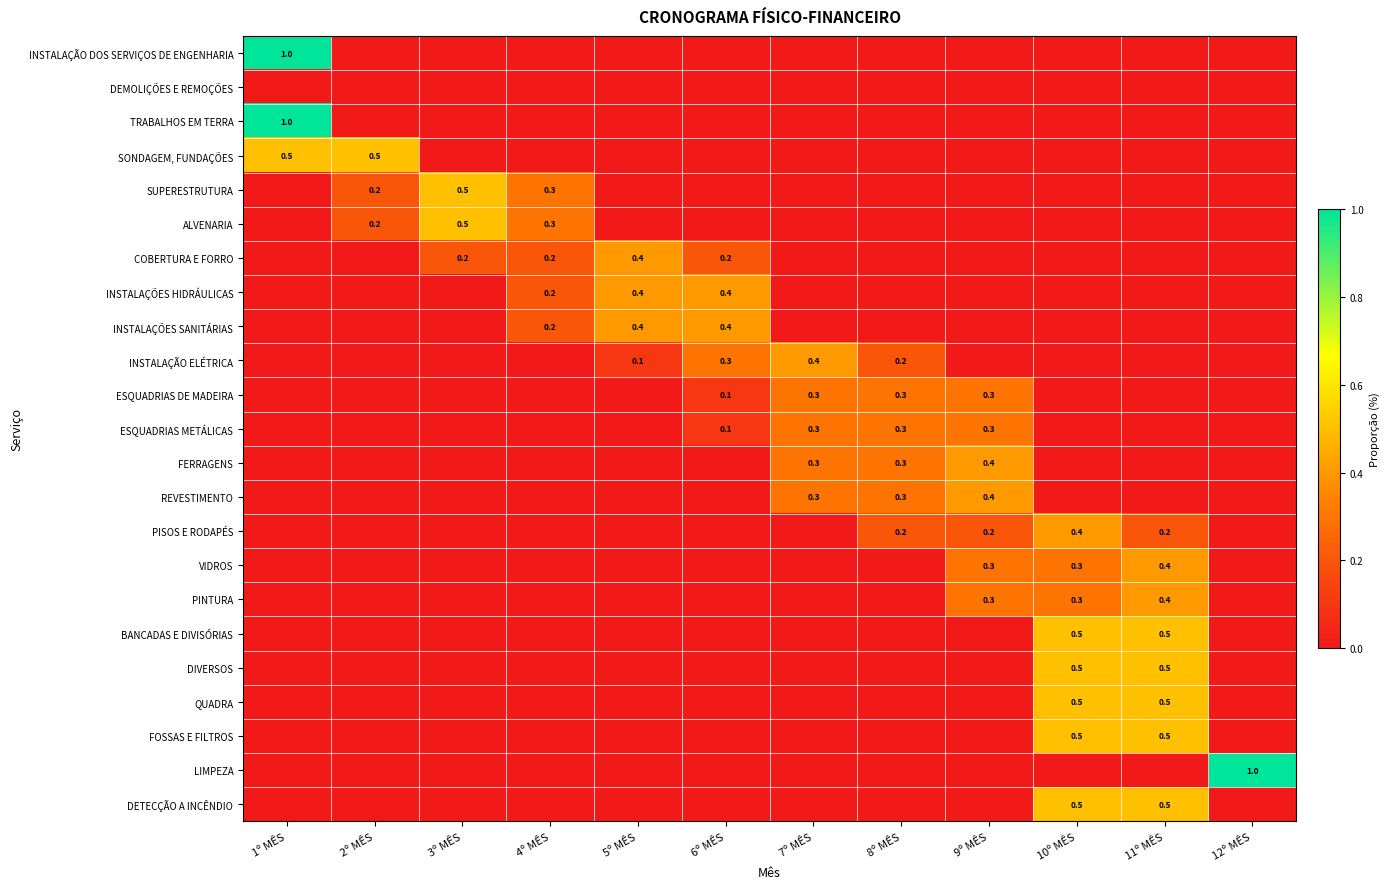

Between 7º MÊS and 11º MÊS, which is larger?

7º MÊS